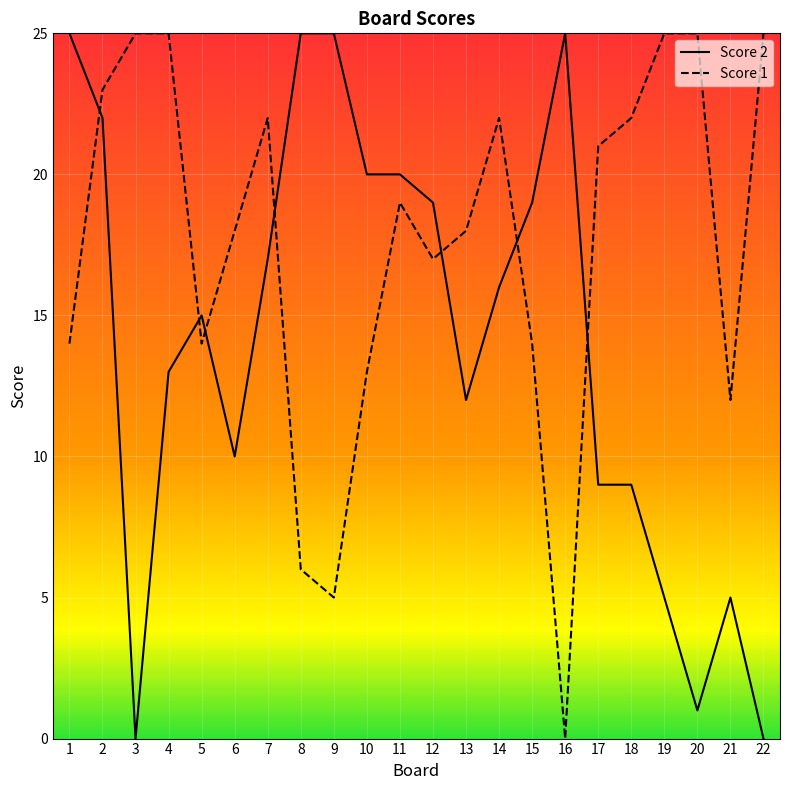

How many intersections are there between Score 2 and Score 1?

7